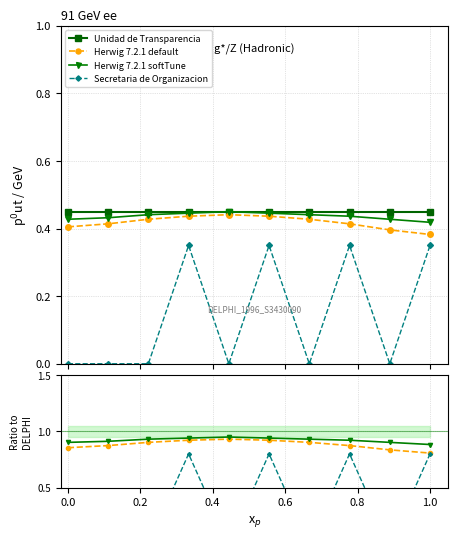

At how many categories does at least one series exceed 0?

10